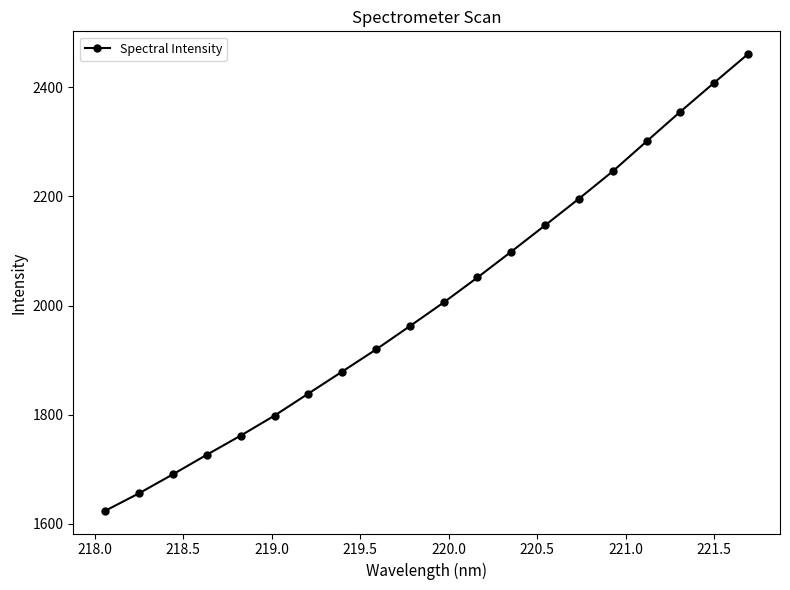

What is the maximum value shown in the chart?

2460.4